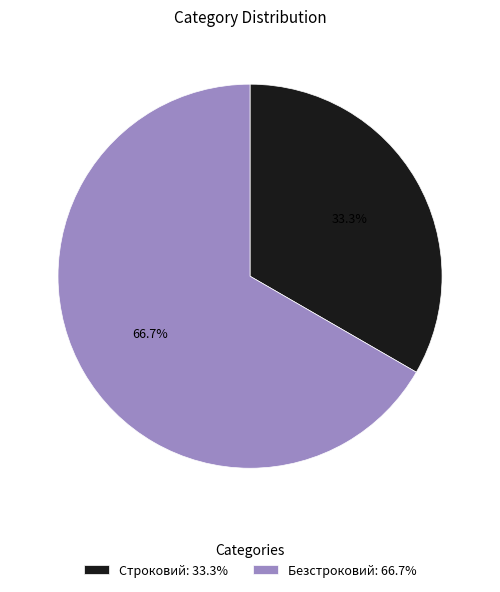

What percentage do Строковий and Безстроковий together represent?

100.0%